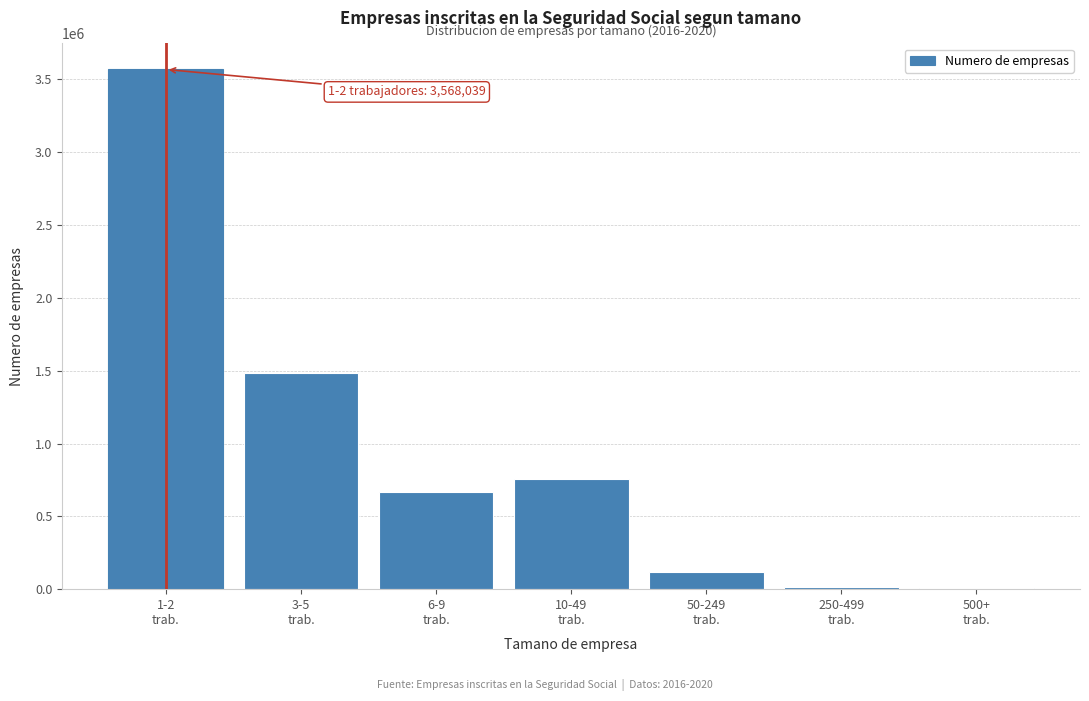

What is the greatest value displayed?

3568039